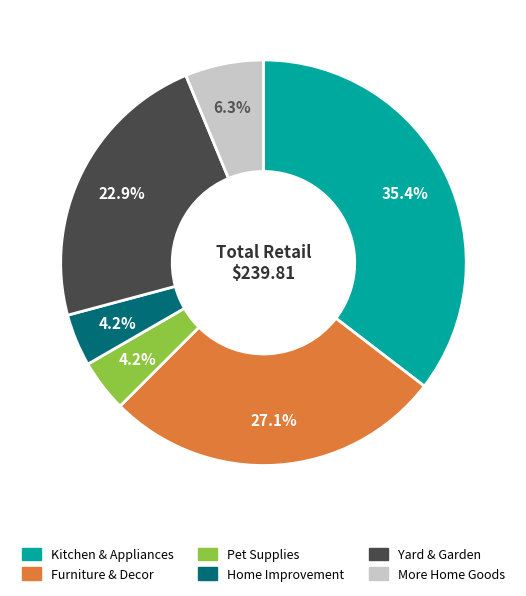

Which slice is the largest?

Kitchen & Appliances